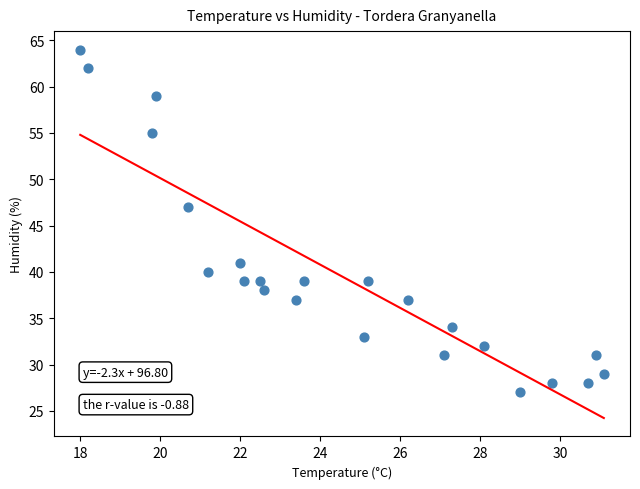

What Y value in the scatter plot is closest to 45?

47